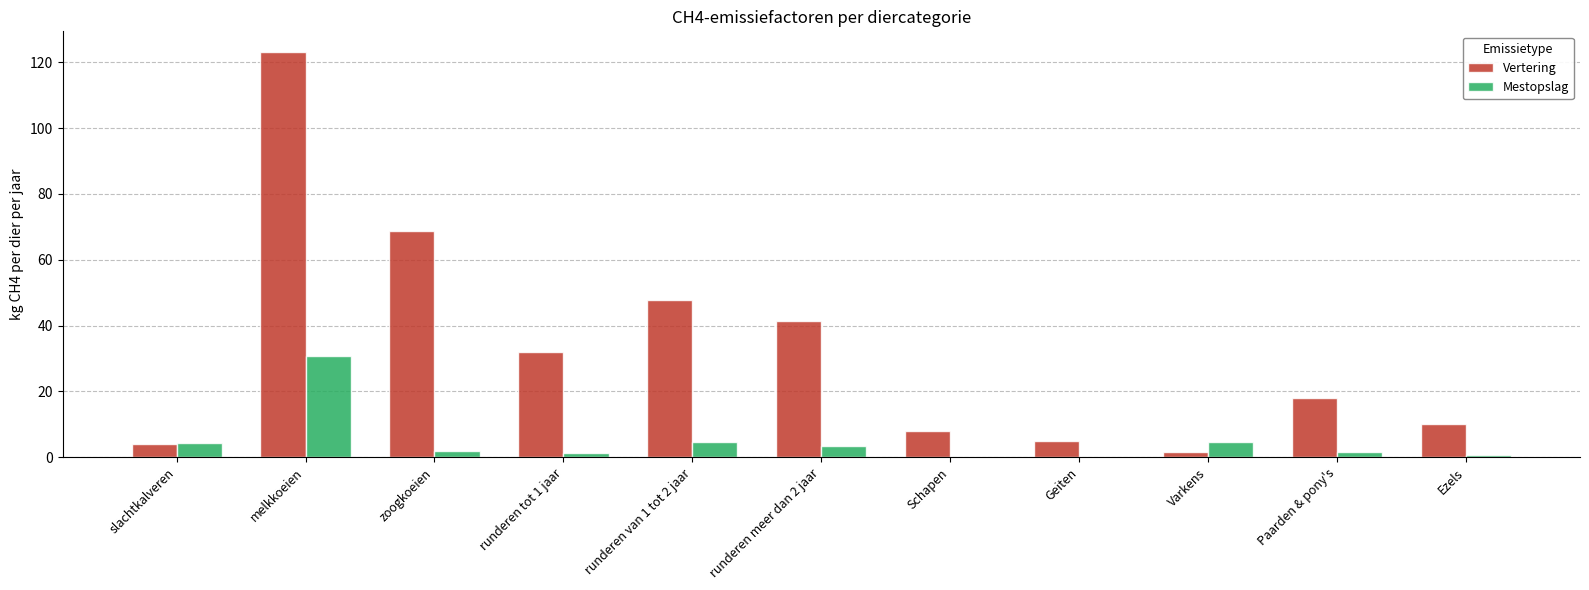

Is the value of Vertering at Schapen greater than the value of Mestopslag at runderen tot 1 jaar?

Yes